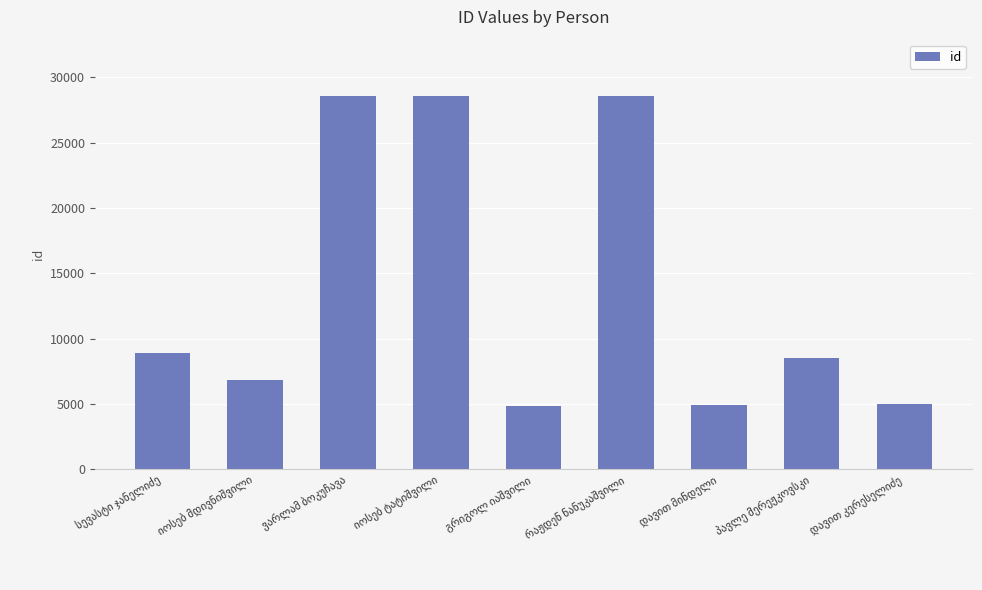

What is the maximum value shown in the chart?

28591